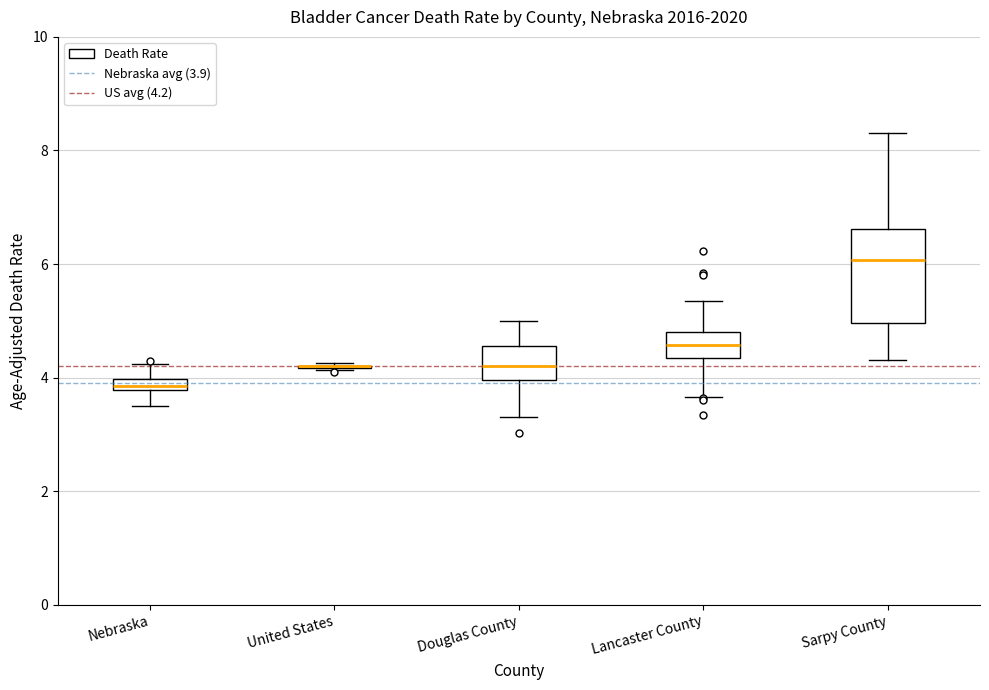

Where is the upper edge of the box for Sarpy County on the y-axis? The values are not printed on the chart, so give them approximately, as read against the axis.

6.6